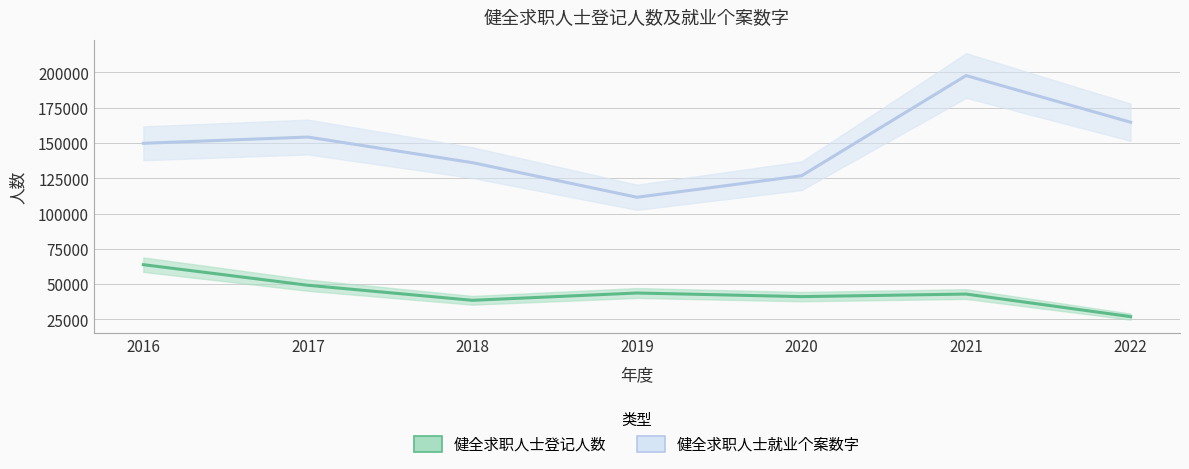

The value of 健全求职人士就业个案数字 at 2017 is 272932. True or false?

False